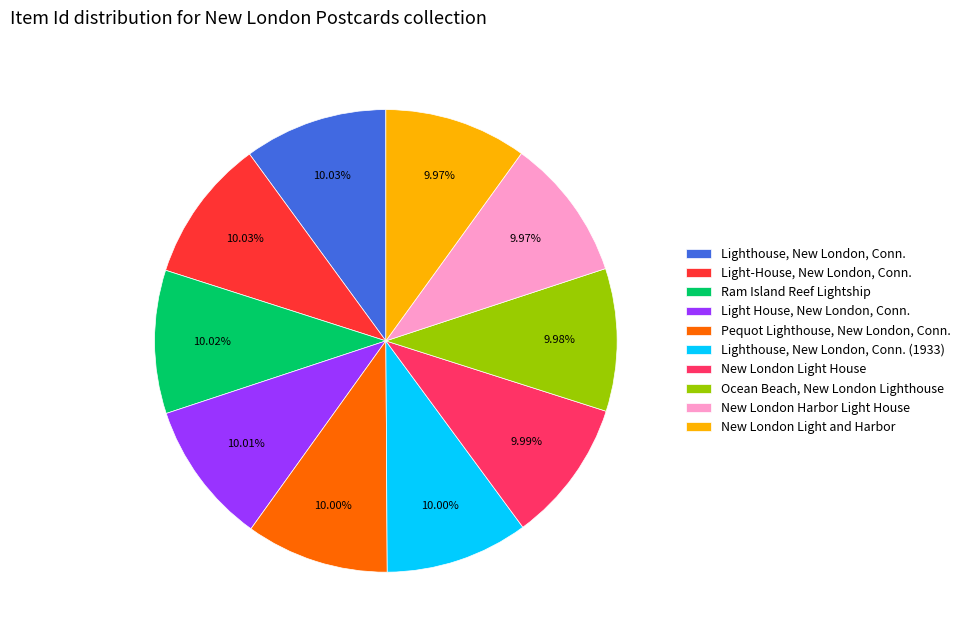

What portion of the pie excludes New London Light House?

90.0%